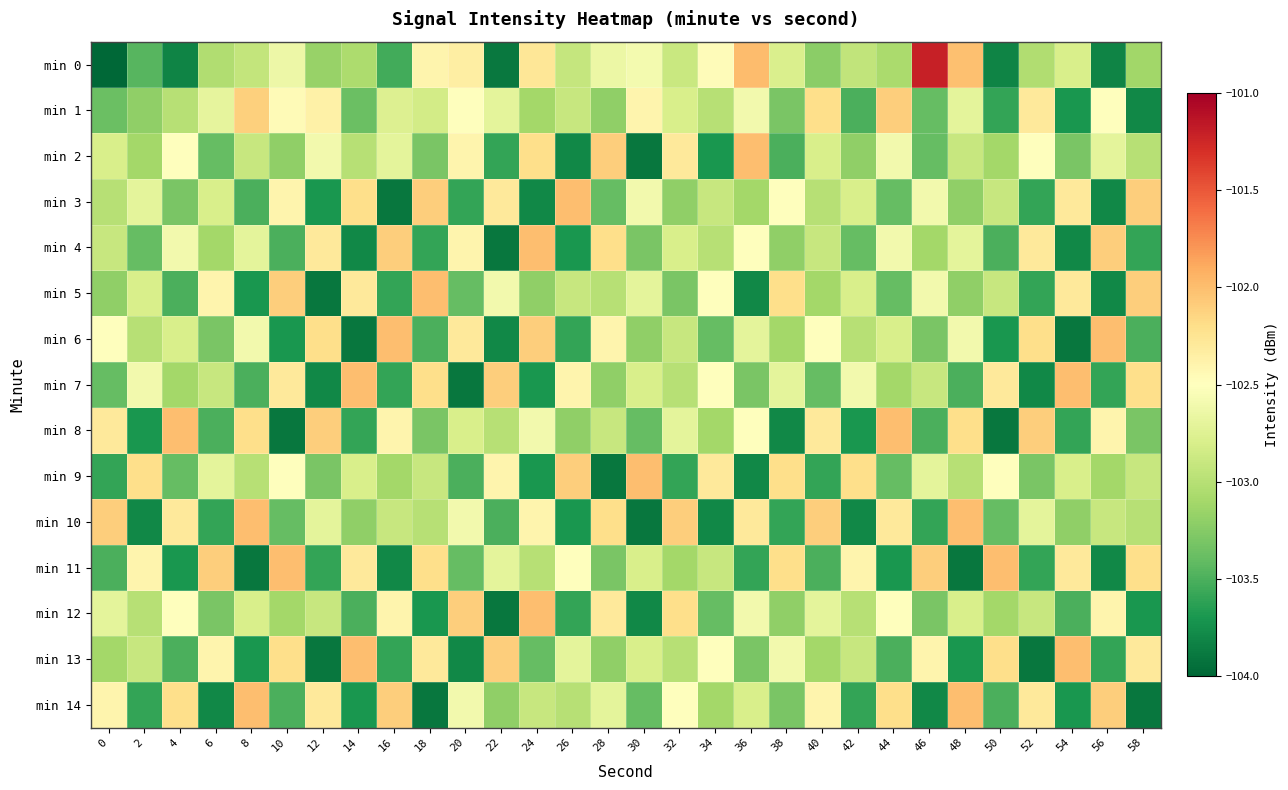

At how many categories does at least one series exceed -103?

30